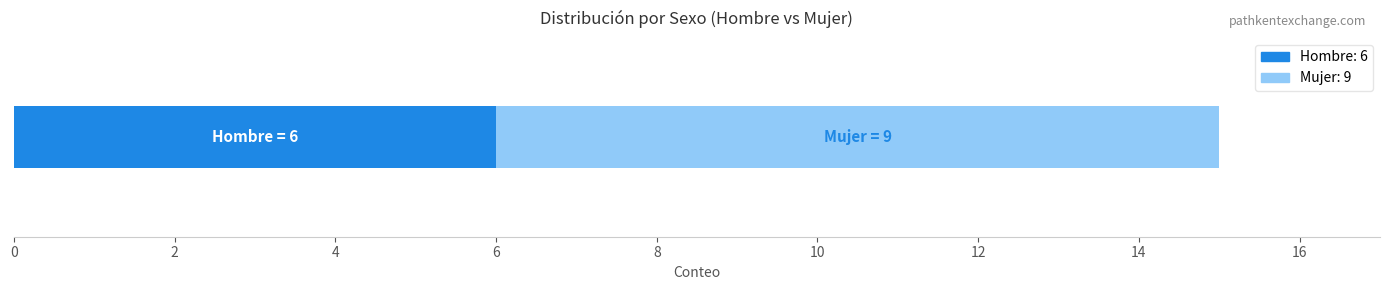

What is the difference between the maximum and minimum values?

3